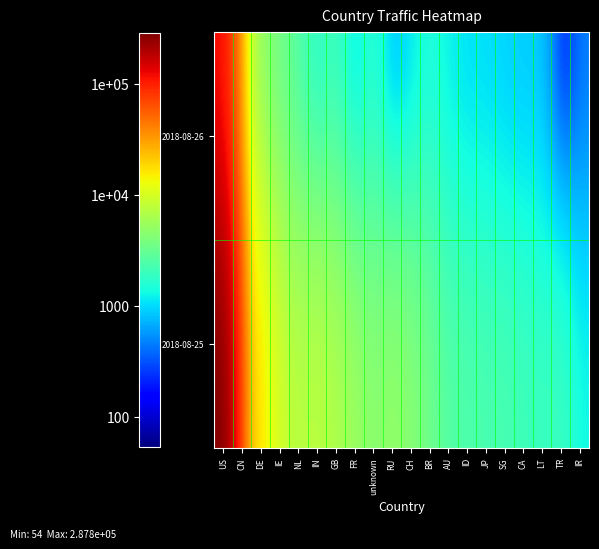

Reading right to left, extract all data points from this chart.

2018-08-25: IR=1311	TR=2082	LT=1963	CA=2088	SG=2329	JP=2324	ID=2506	AU=2585	BR=3433	CH=4487	RU=5133	unknown=4453	FR=5459	GB=6712	IN=7747	NL=7188	IE=9293	DE=15889	CN=26930	US=287823
2018-08-26: IR=428	TR=54	LT=857	CA=863	SG=896	JP=1014	ID=1012	AU=1183	BR=1486	CH=1045	RU=597	unknown=1743	FR=825	GB=2041	IN=1378	NL=2427	IE=3323	DE=4561	CN=9954	US=117872